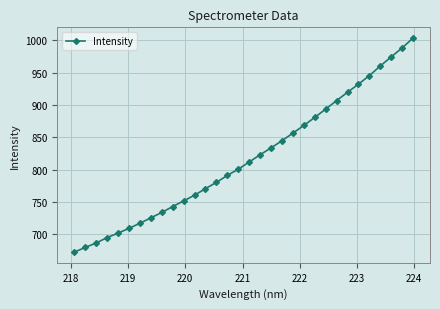

What is the maximum value shown in the chart?

1003.6